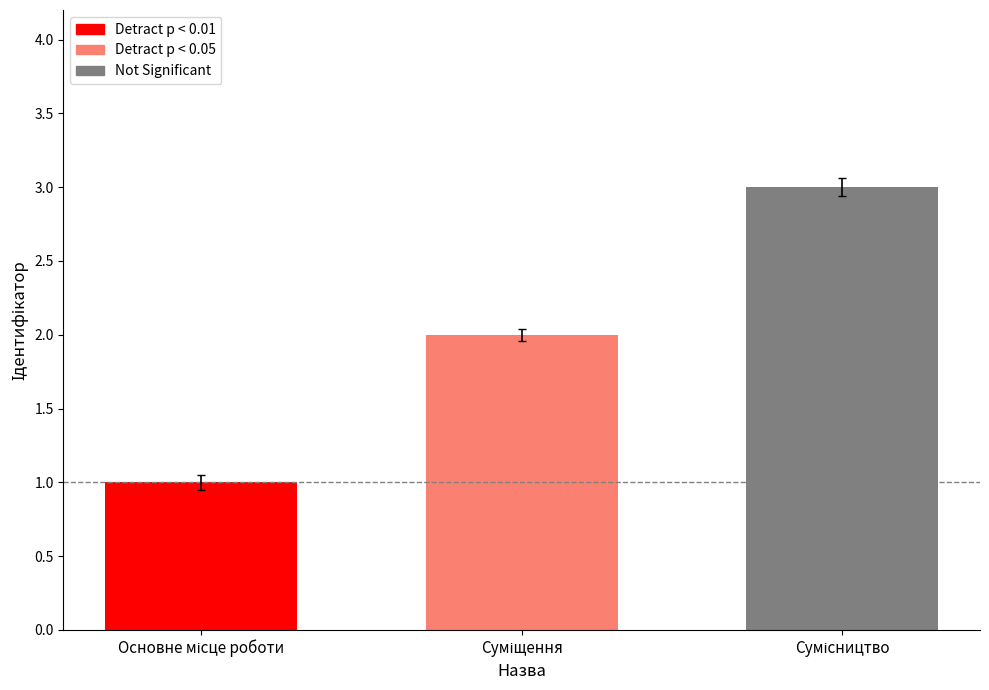

What is the label of the 2nd bar from the left?

Суміщення